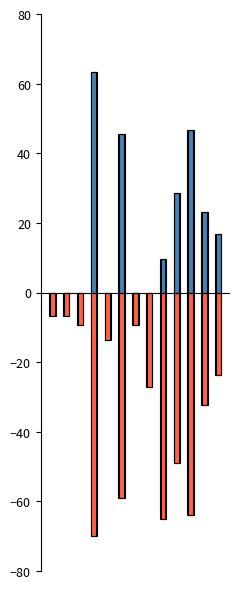

How many data points in Price (PDF) are less than 9?

6